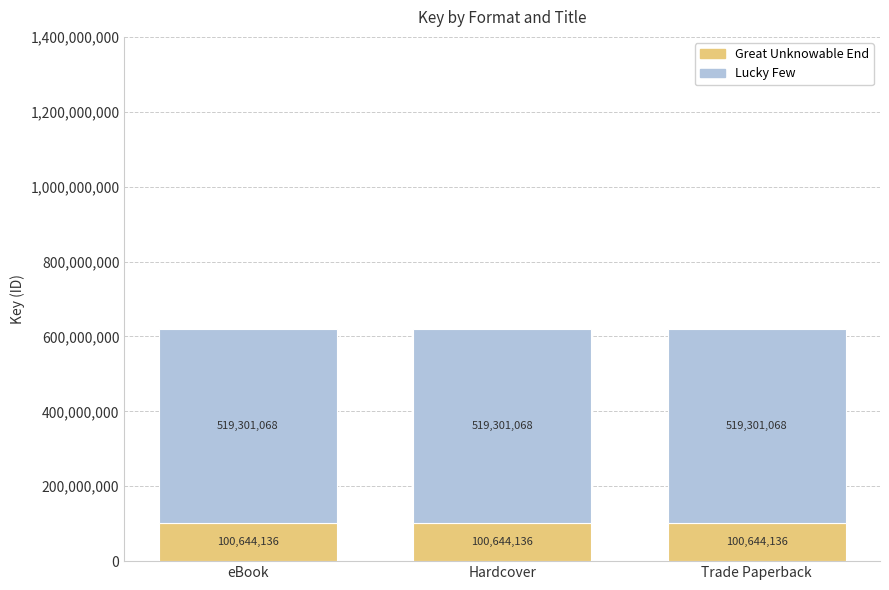

The Great Unknowable End series shows 25643745 at Trade Paperback. True or false?

False